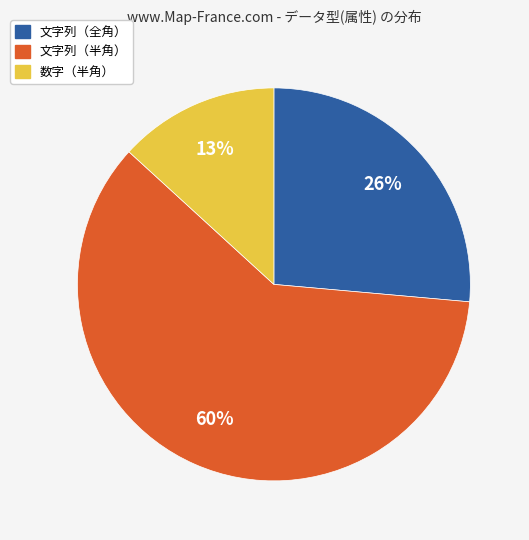

Do 文字列（半角） and 文字列（全角） together represent more than half of the pie?

Yes